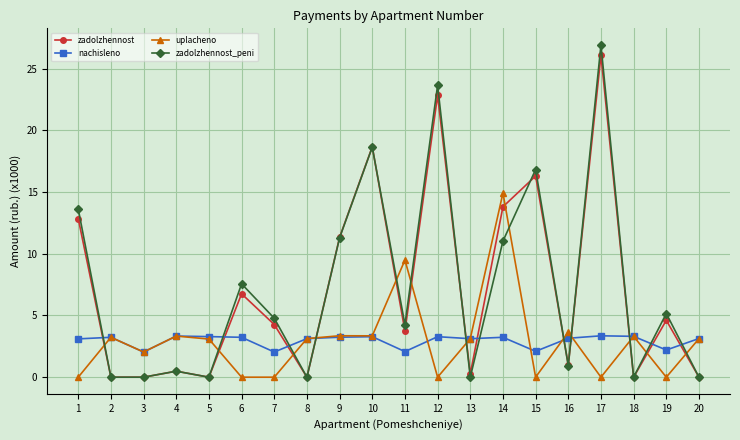

After their last crossing, which series has the higher values: zadolzhennost or uplacheno?

uplacheno